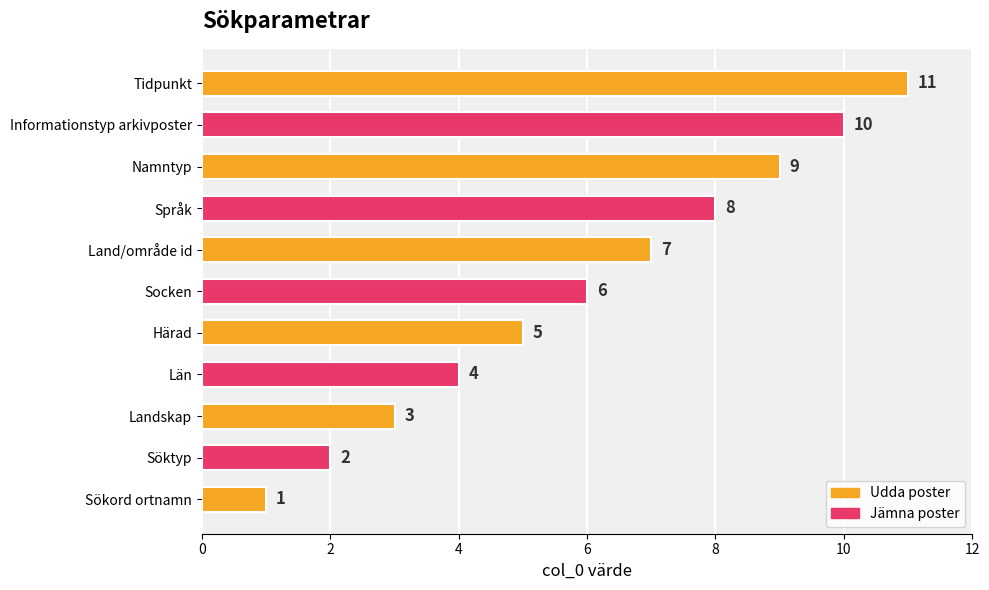

What is the change in value from Län to Tidpunkt?

+7